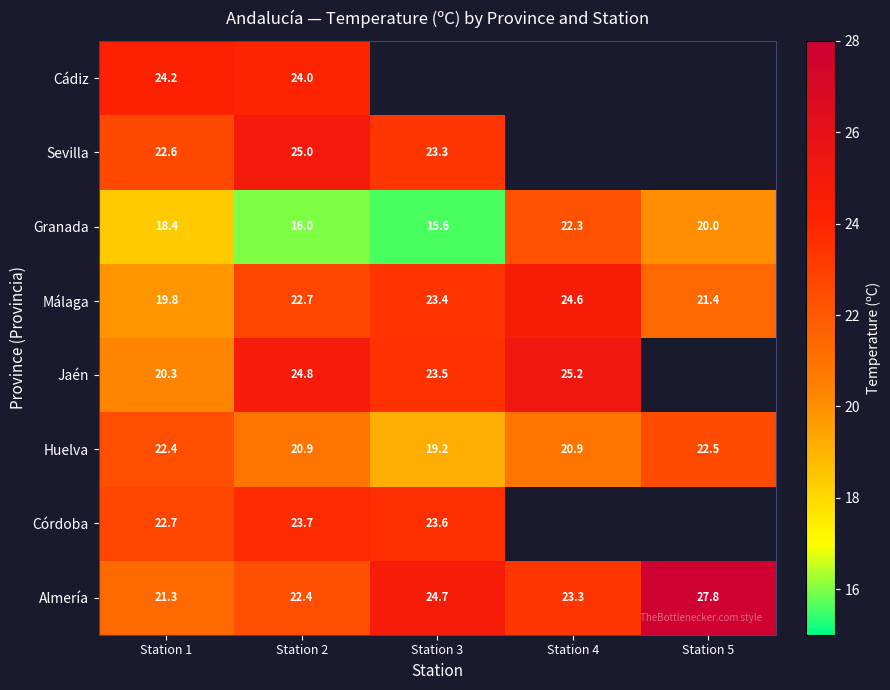

Which has a higher value, Station 5 or Station 2?

Station 5